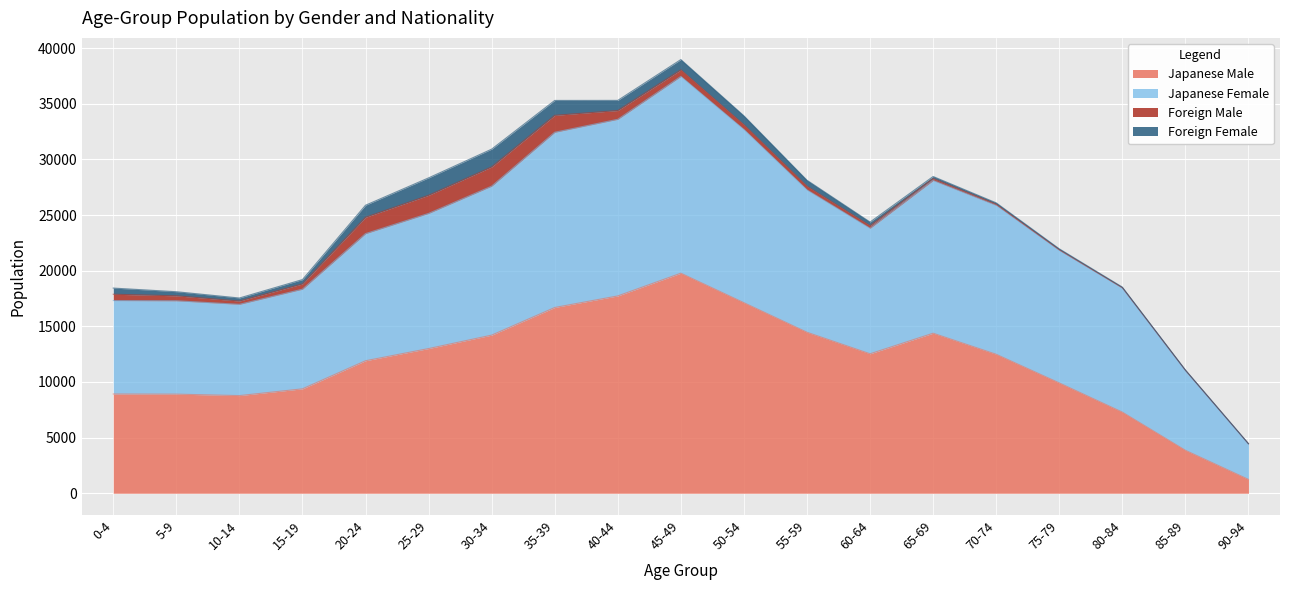

What is the spread (max minus min) of values at 85-89?

7167